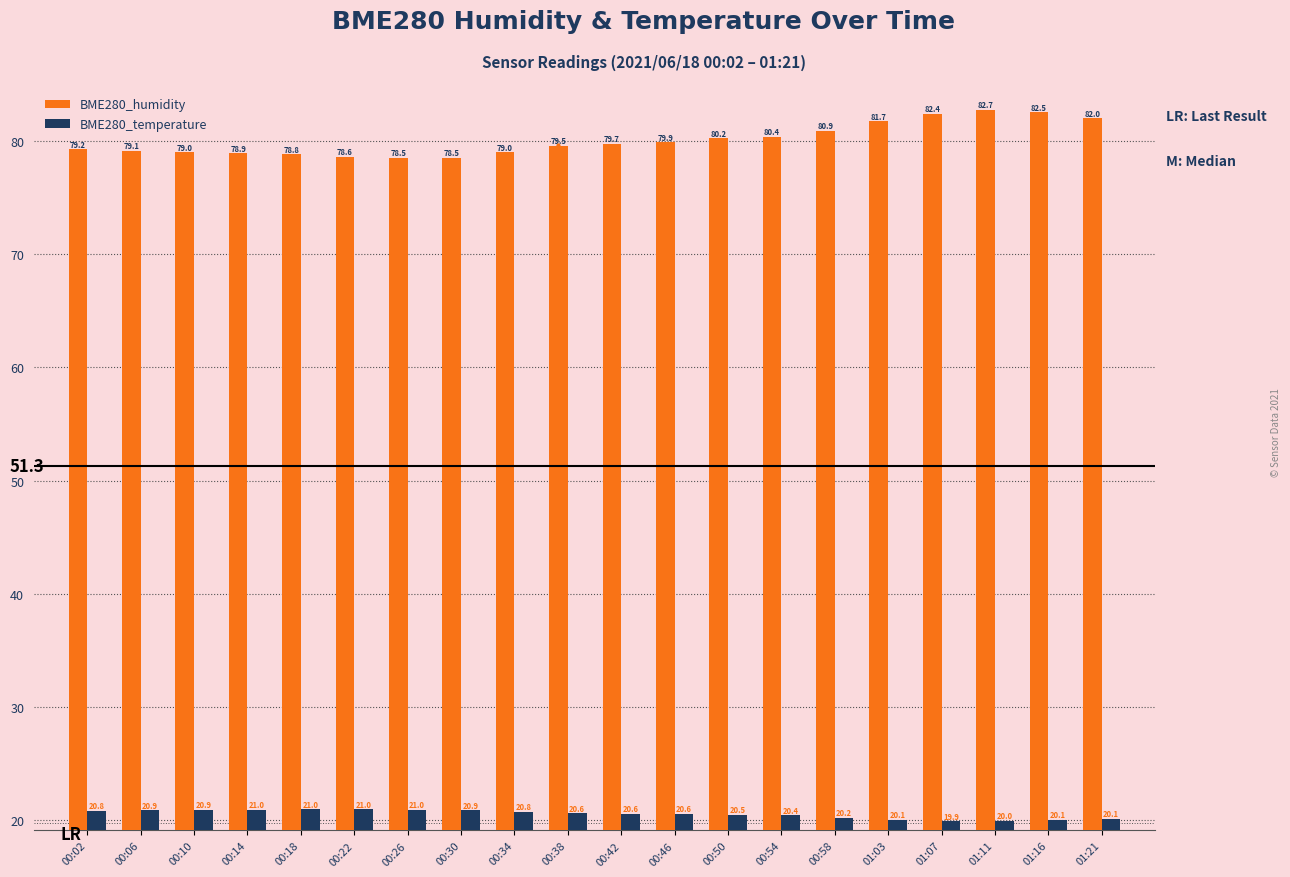

How many data points in BME280_humidity are above 79?

13